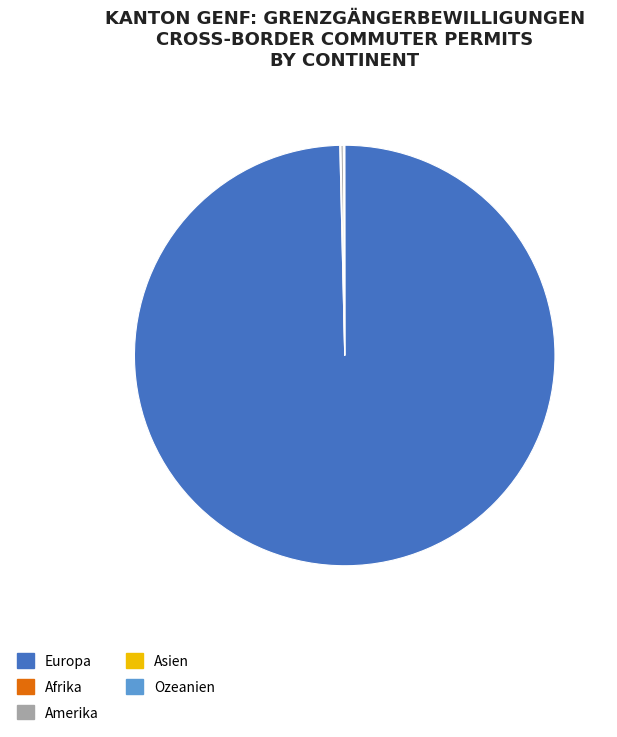

What is the largest slice in the pie chart?

Europa